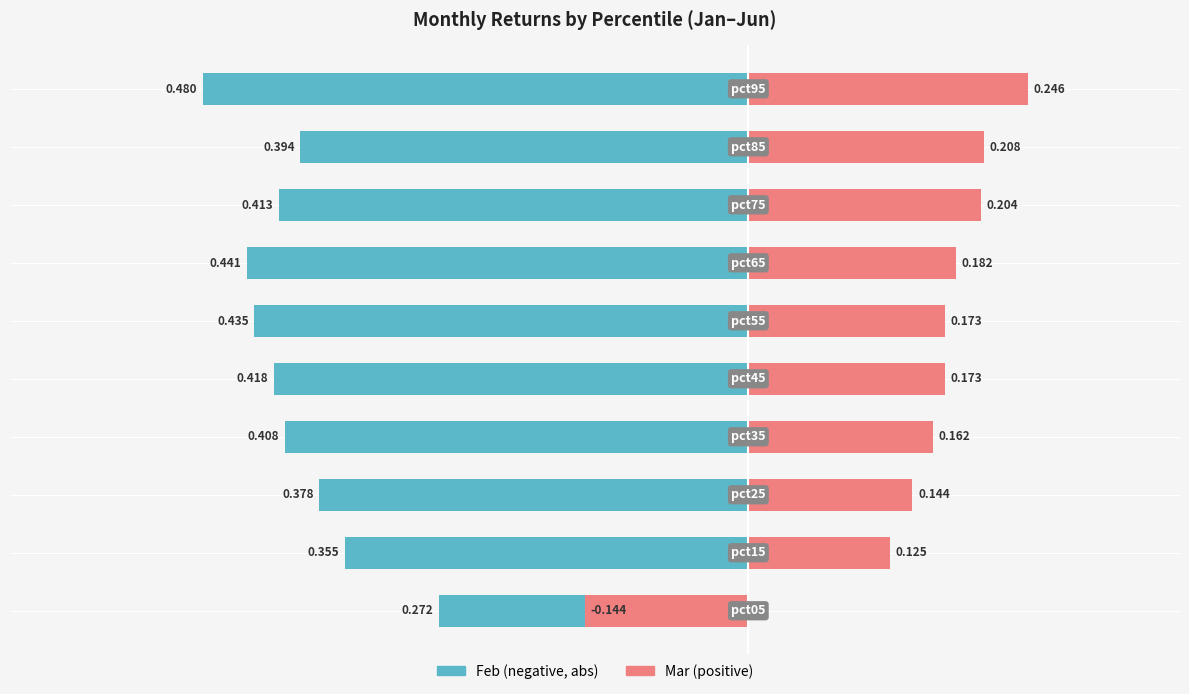

Reading left to right, transcribe all the data shown in this chart.

Feb (abs): -0.3	-0.4	-0.4	-0.4	-0.4	-0.4	-0.4	-0.4	-0.4	-0.5
Mar: -0.1	0.1	0.1	0.2	0.2	0.2	0.2	0.2	0.2	0.2